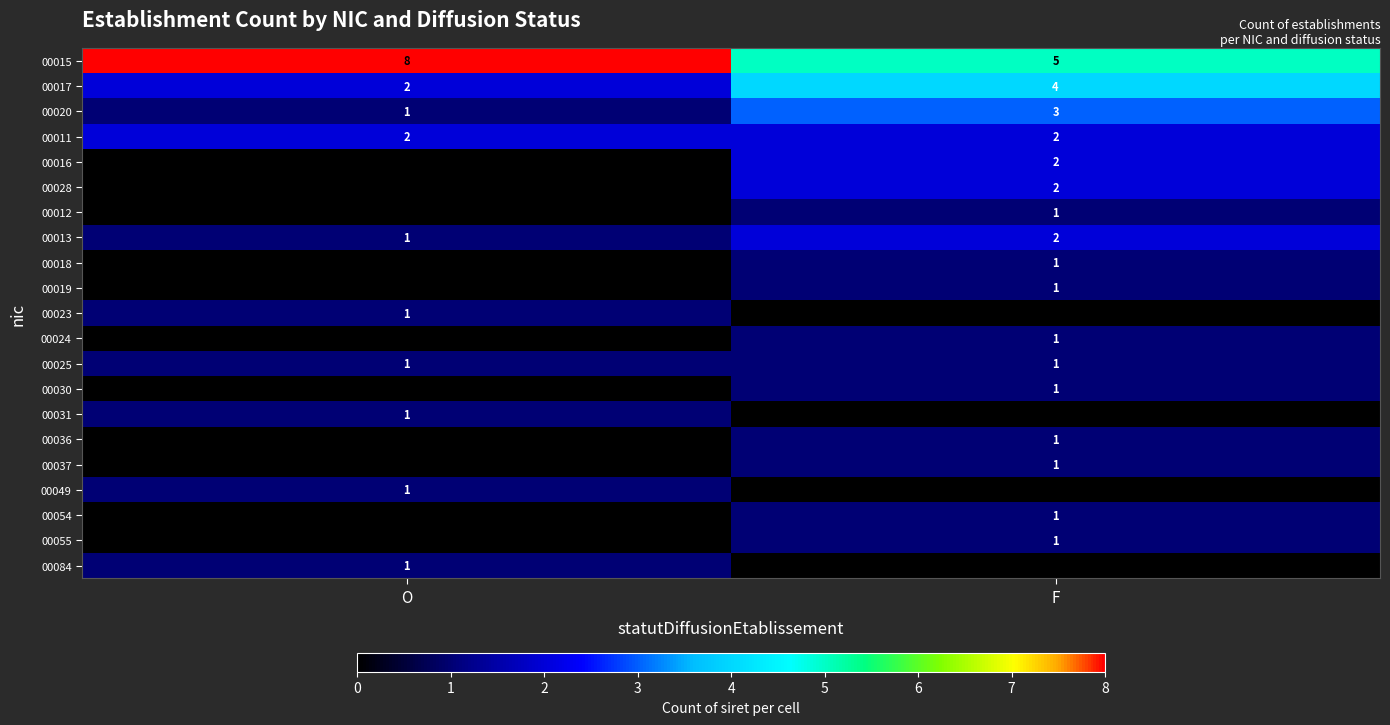

The value of 00017 at O is 3. True or false?

False